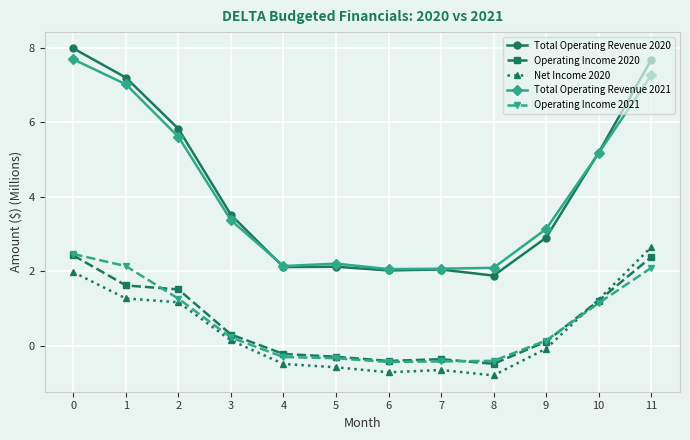

Is it true that Operating Income 2020 equals 1.0 at 0?

False